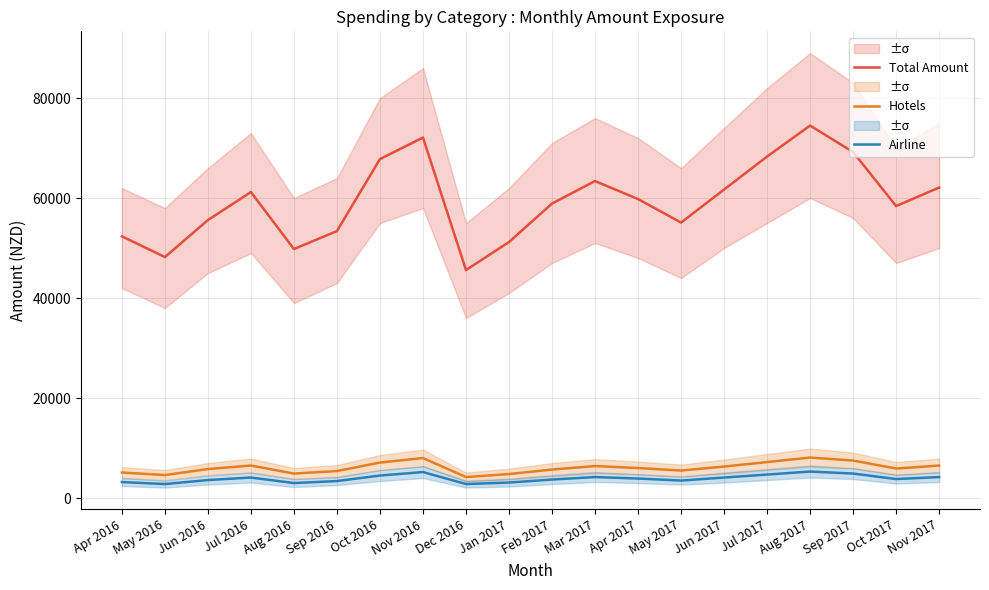

How many values in the Total Amount series are below 59800?

10